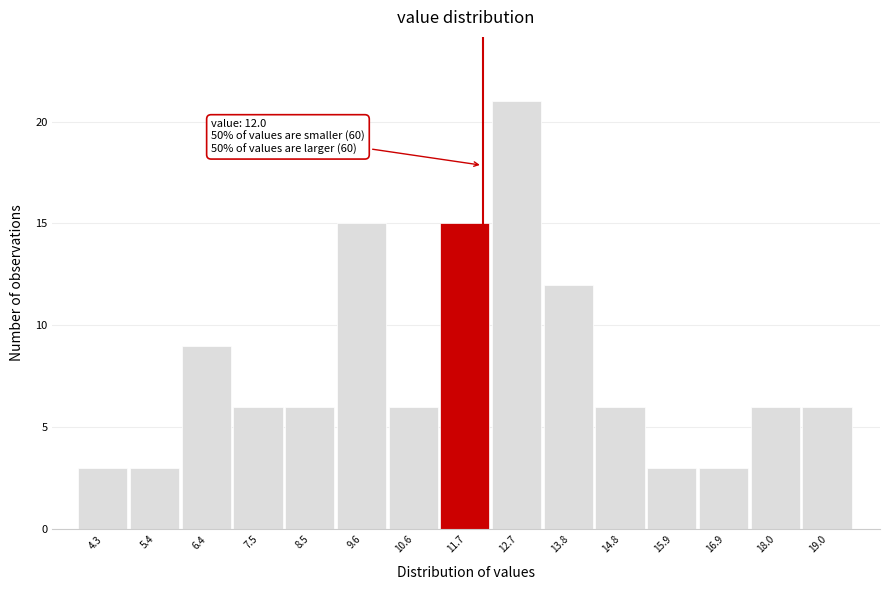

Over which range of the x-axis is the bar tallest?

12.2 to 13.2